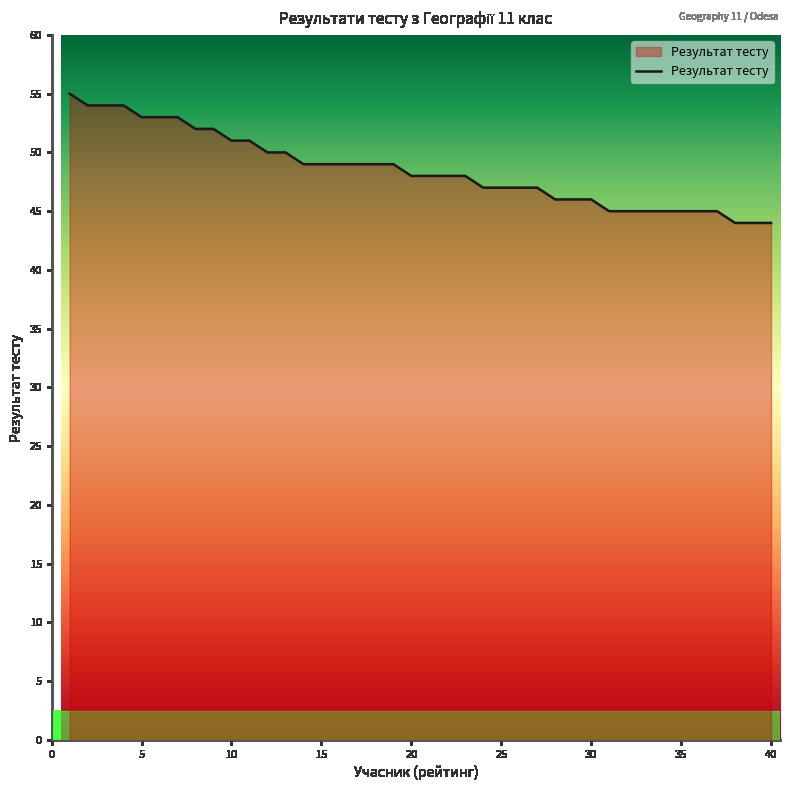

Does the chart have visible grid lines?

No